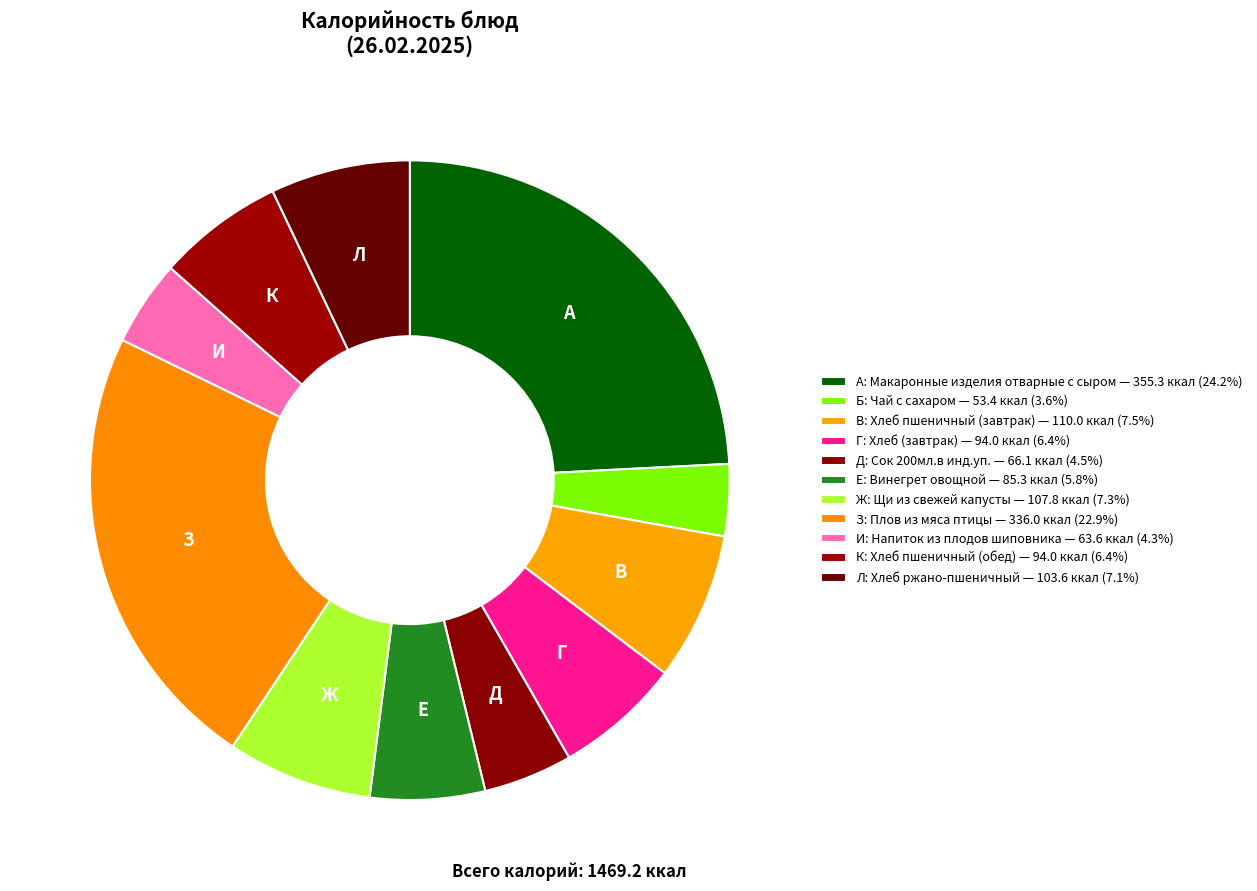

How many segments does this pie chart have?

11